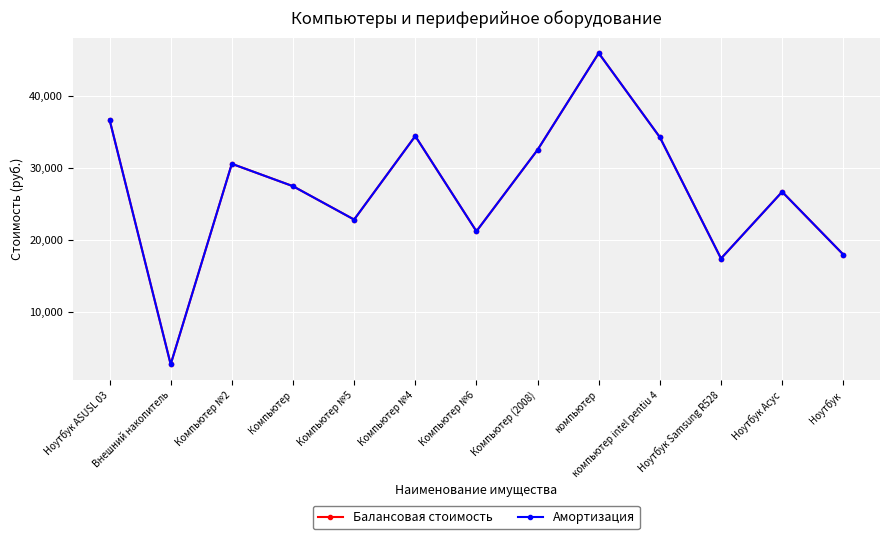

What is the total value across all series at Ноутбук Samsung R528?

34904.0